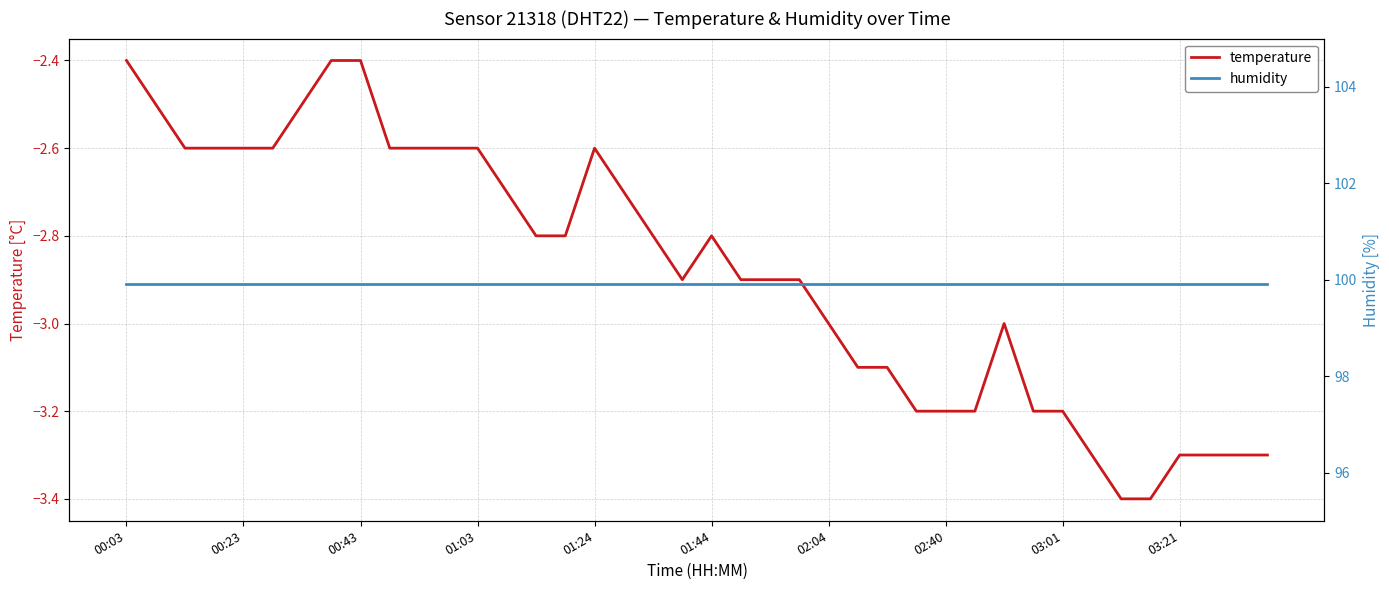

At which category does temperature reach its first local peak?

01:24